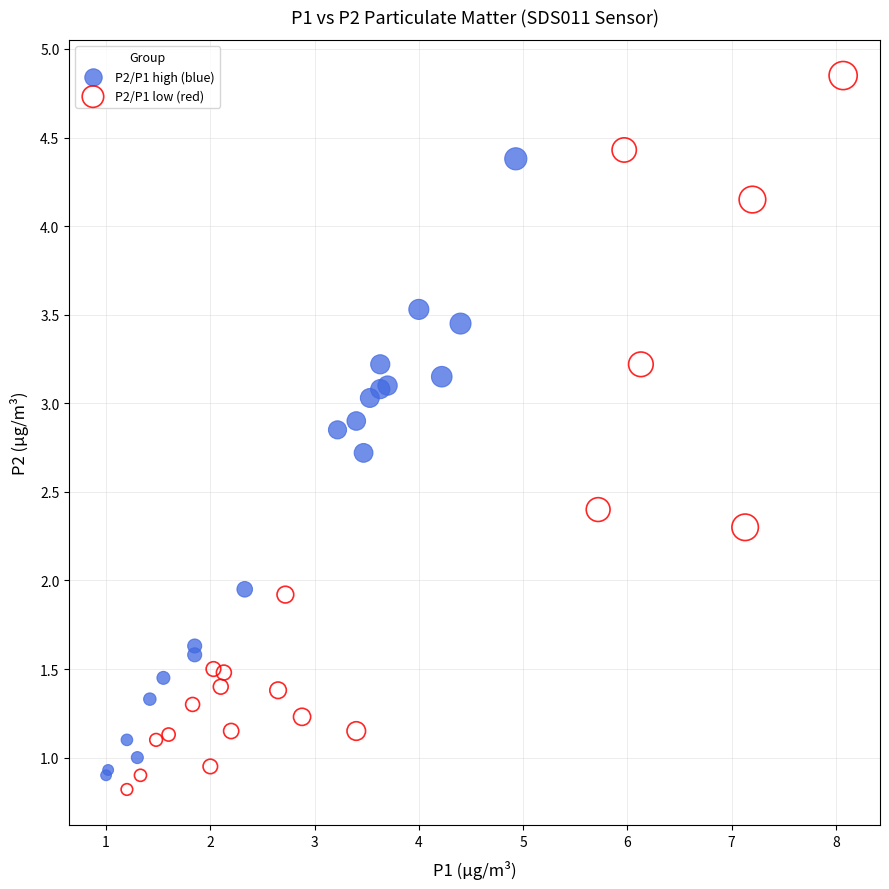

What are all the series names shown in the legend?

P2/P1 high (blue), P2/P1 low (red)